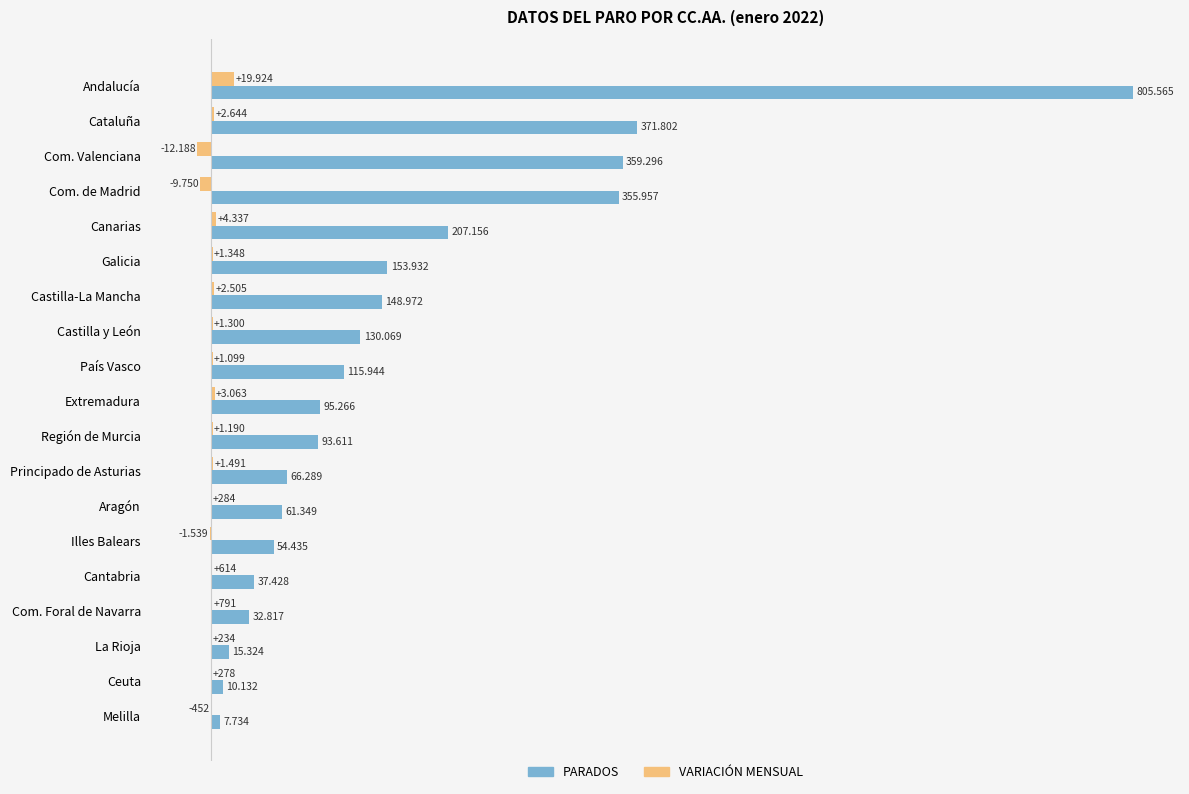

Reading right to left, transcribe all the data shown in this chart.

PARADOS: 7734	10132	15324	32817	37428	54435	61349	66289	93611	95266	115944	130069	148972	153932	207156	355957	359296	371802	805565
VARIACIÓN MENSUAL: -452	278	234	791	614	-1539	284	1491	1190	3063	1099	1300	2505	1348	4337	-9750	-12188	2644	19924